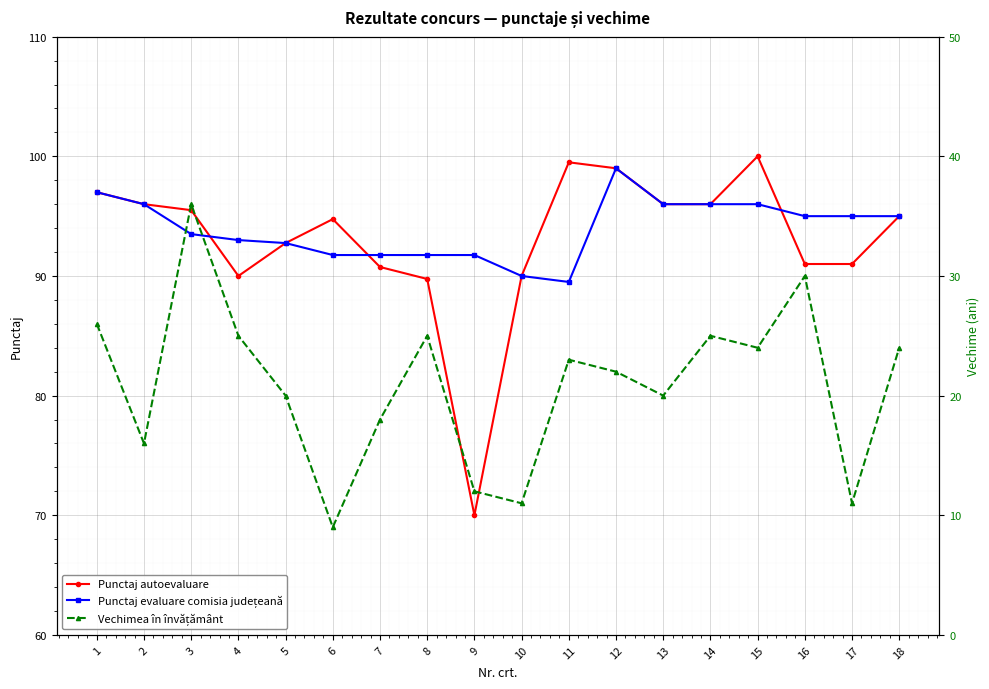

True or false: Punctaj autoevaluare has a value of 96.0 at 14.

True